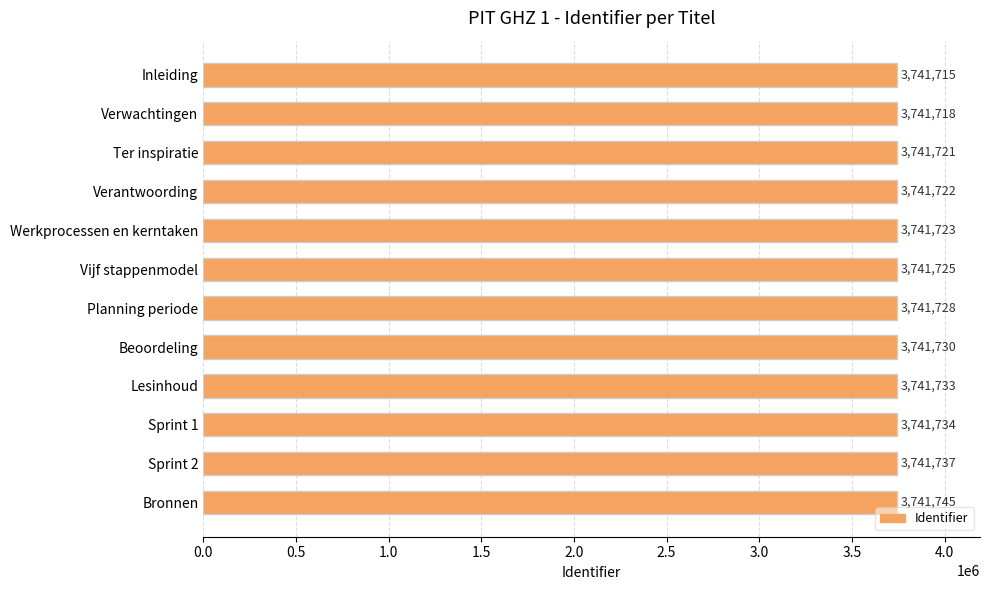

How many values are below 3741728?

6